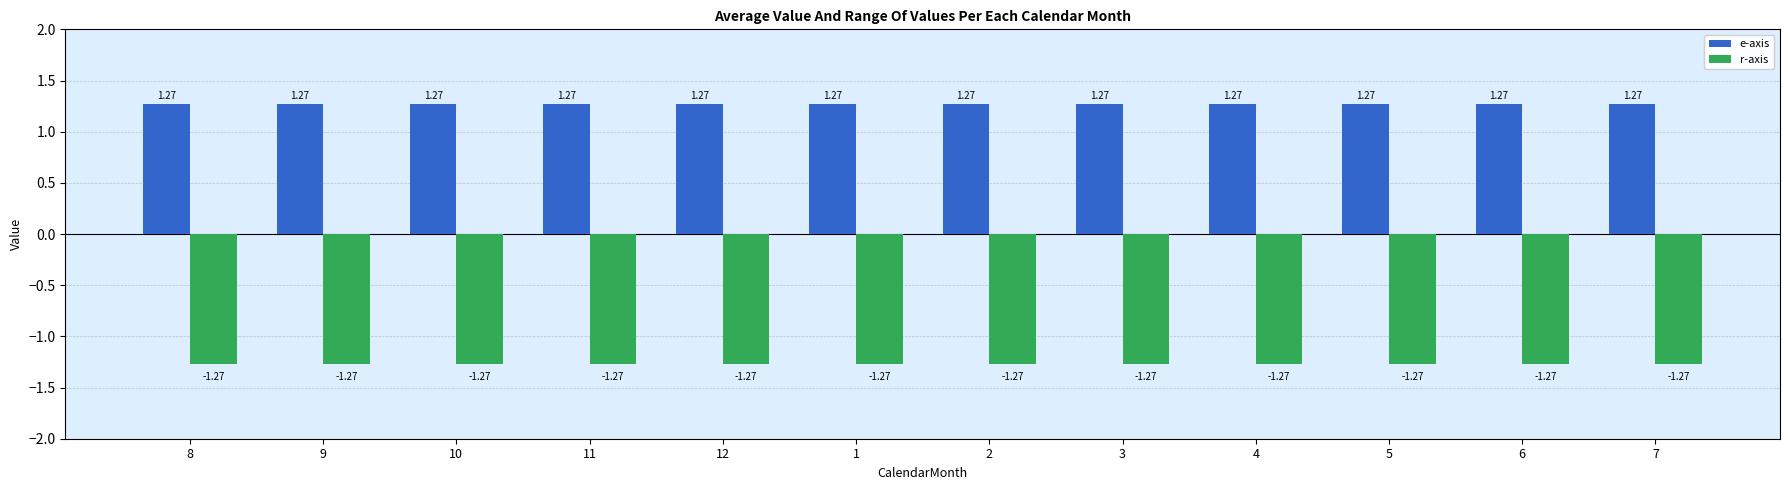

List the series in order of their peak value, lowest first.

r-axis, e-axis